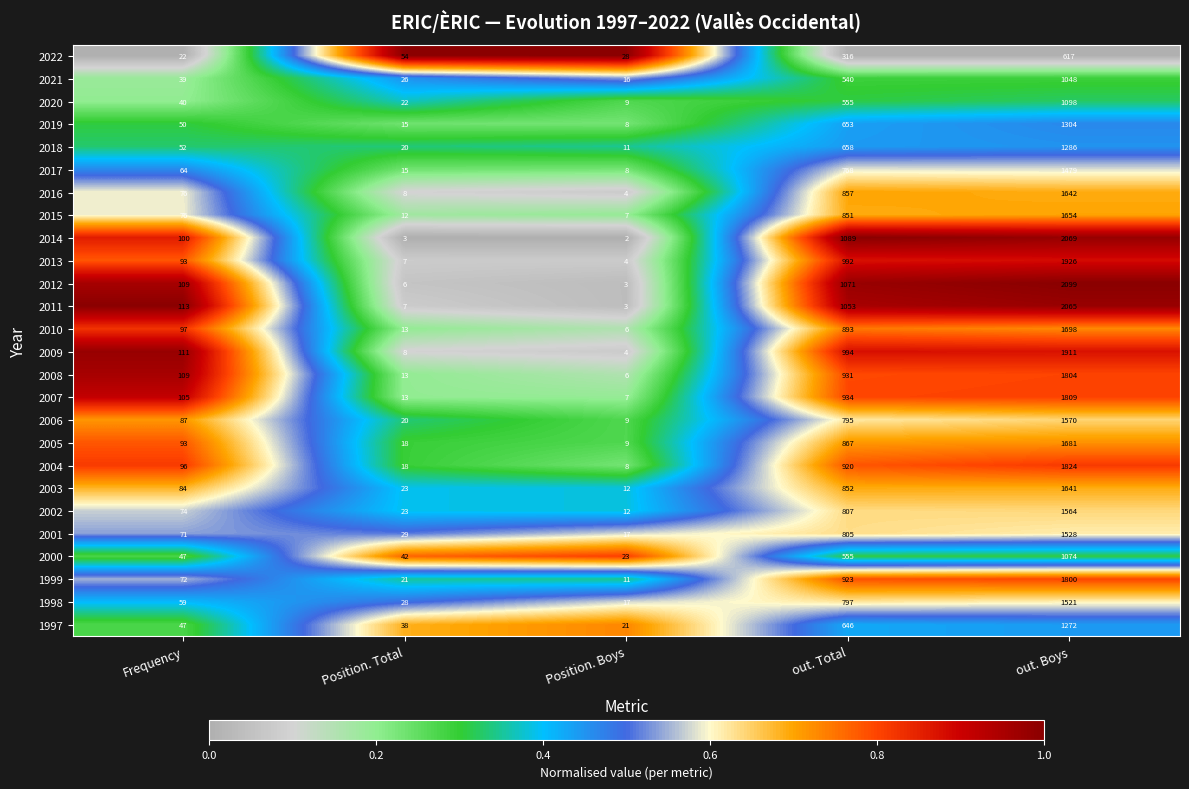

Which label corresponds to the smallest value in the chart?

Position. Boys